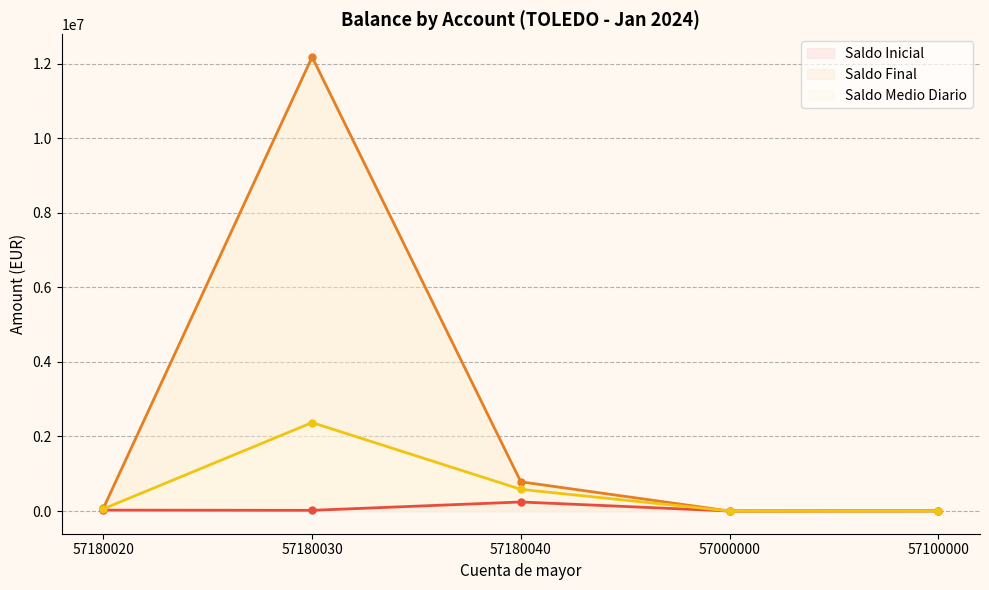

How many lines are shown in the chart?

3